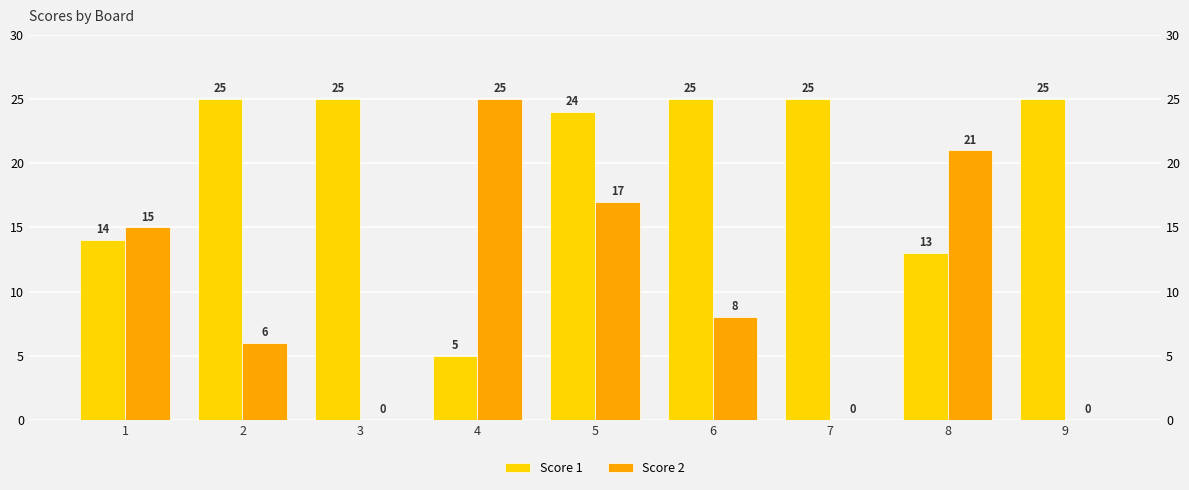

What is the value of the Score 2 bar at the 8th from the left?

21